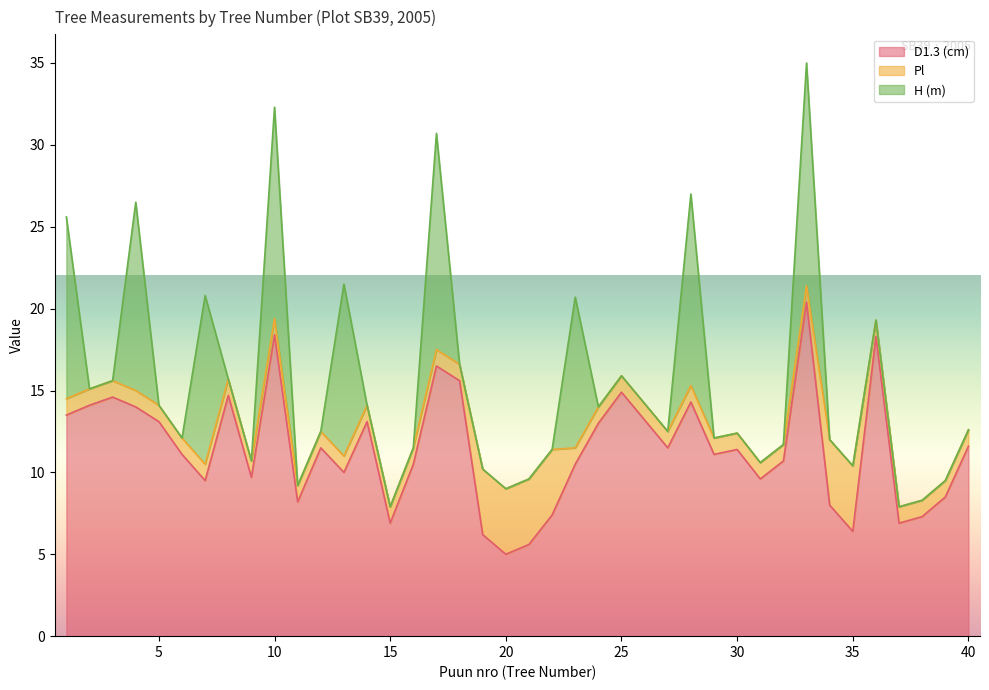

At which category does the chart reach its peak across all series?

33